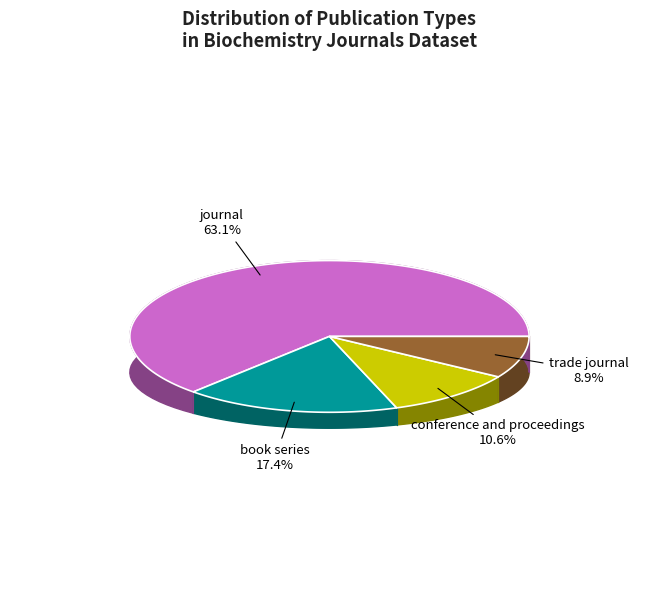

To the nearest percent, what percentage of the pie is trade journal?

9%